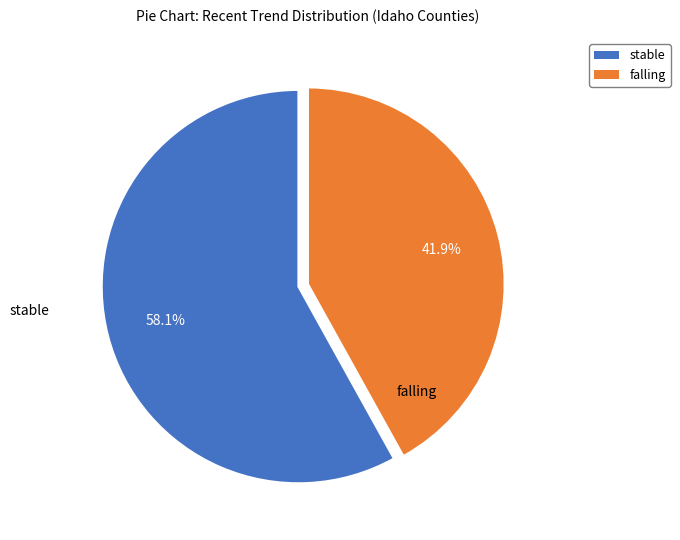

What percentage do falling and stable together represent?

100.0%